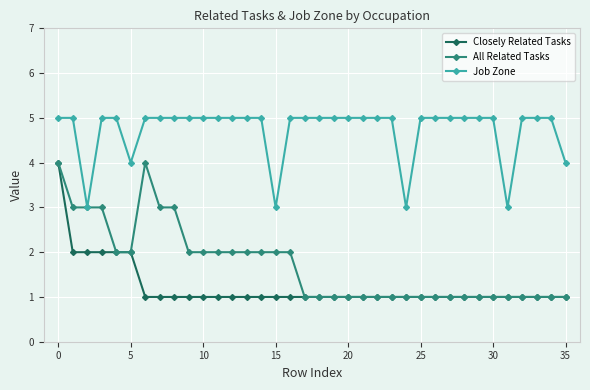

How many All Related Tasks values are between 1 and 2?

29